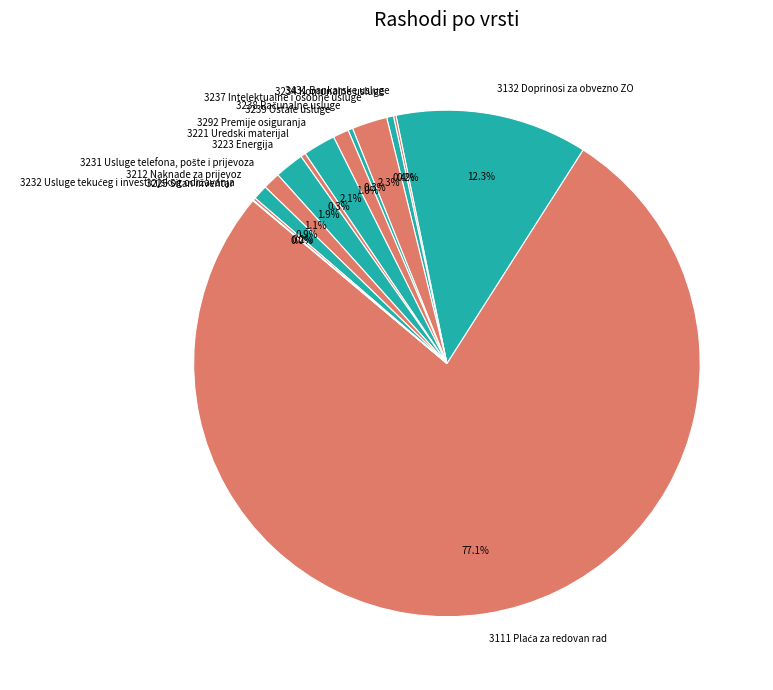

Approximately how many times larger is the value at 3237 Intelektualne i osobne usluge compared to 3223 Energija?

1.2